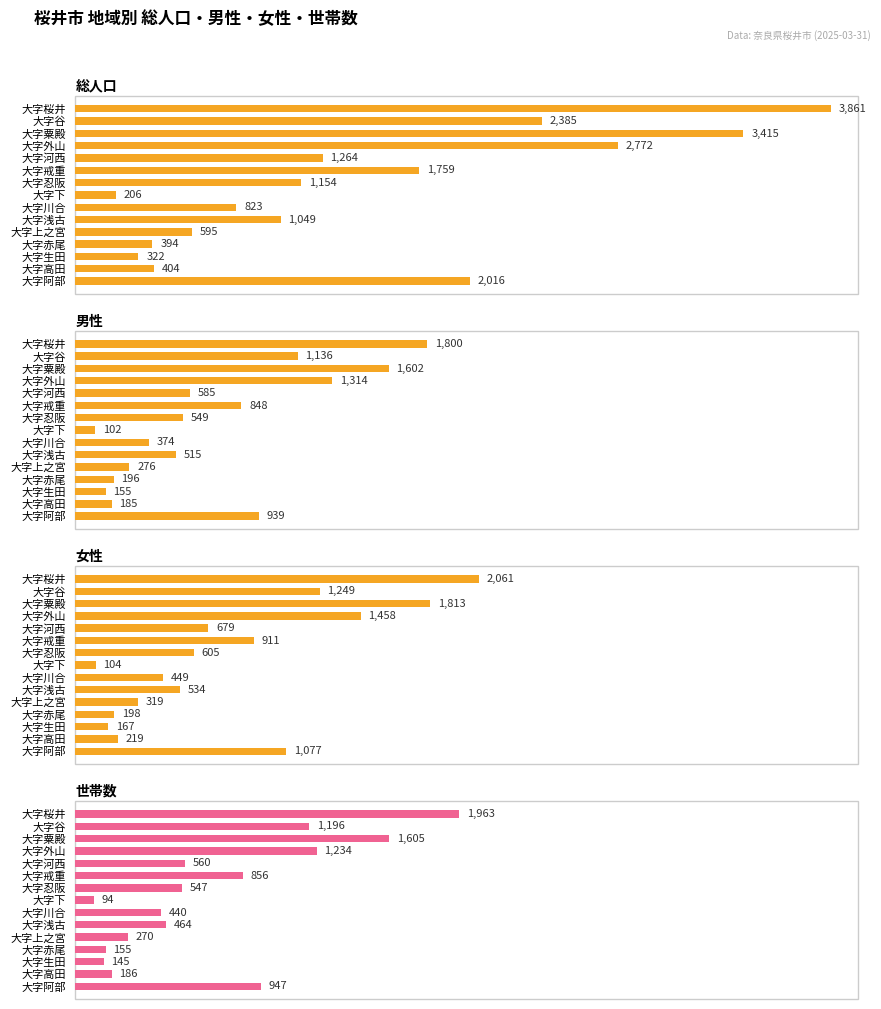

At how many categories does at least one series exceed 2926?

2